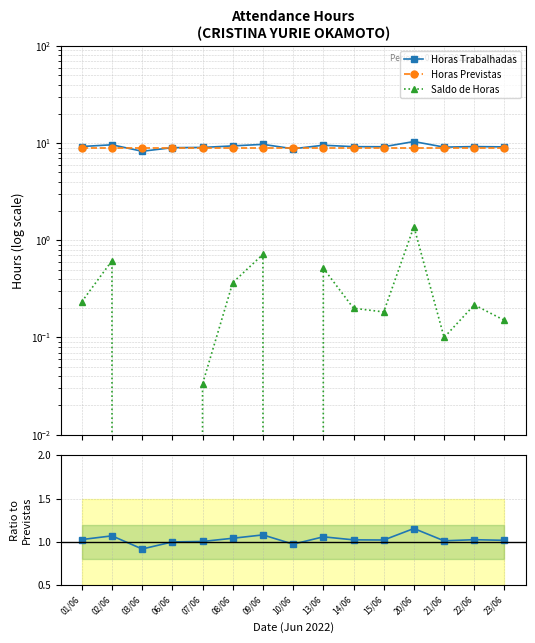

How many values in the Saldo de Horas series exceed 0?

12